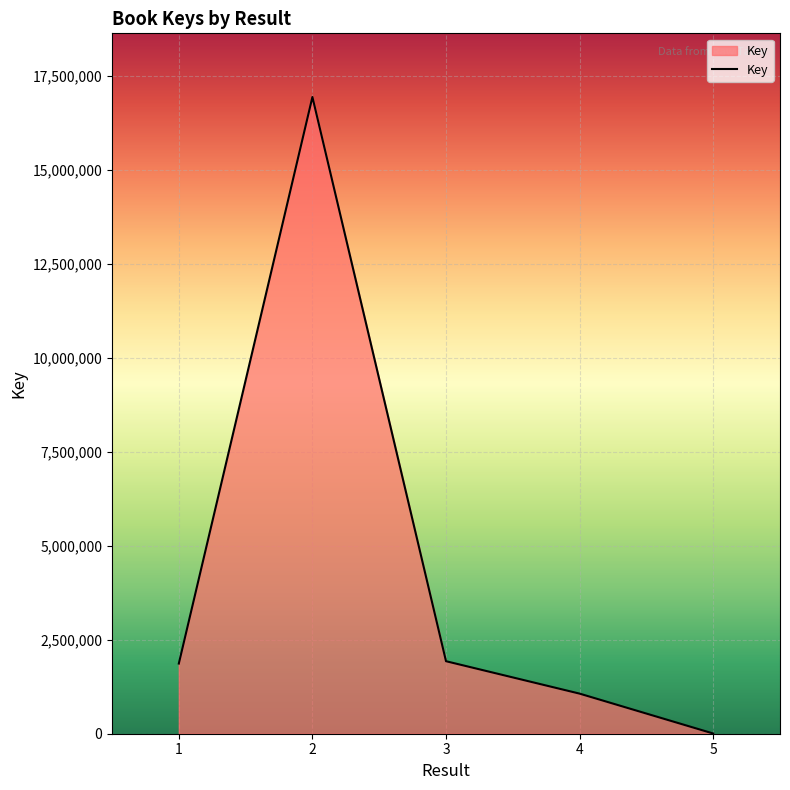

What is the maximum value shown in the chart?

16940009